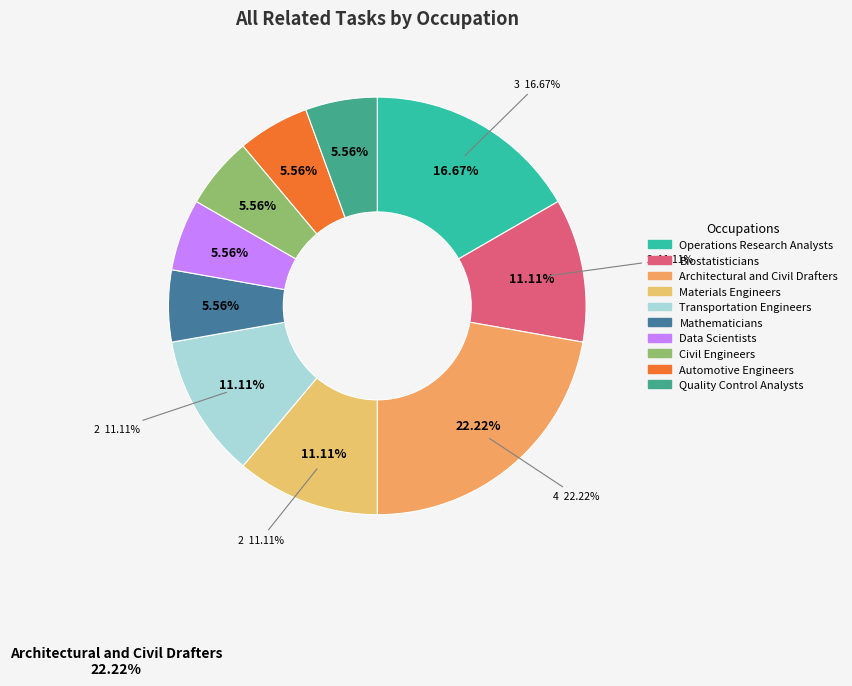

The Operations Research Analysts slice represents 4% of the pie. True or false?

False